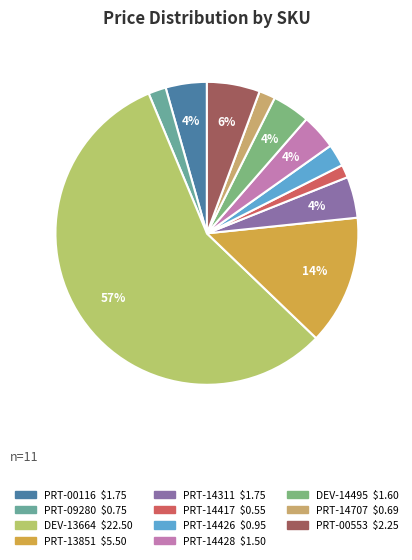

How many slices are in this pie chart?

11